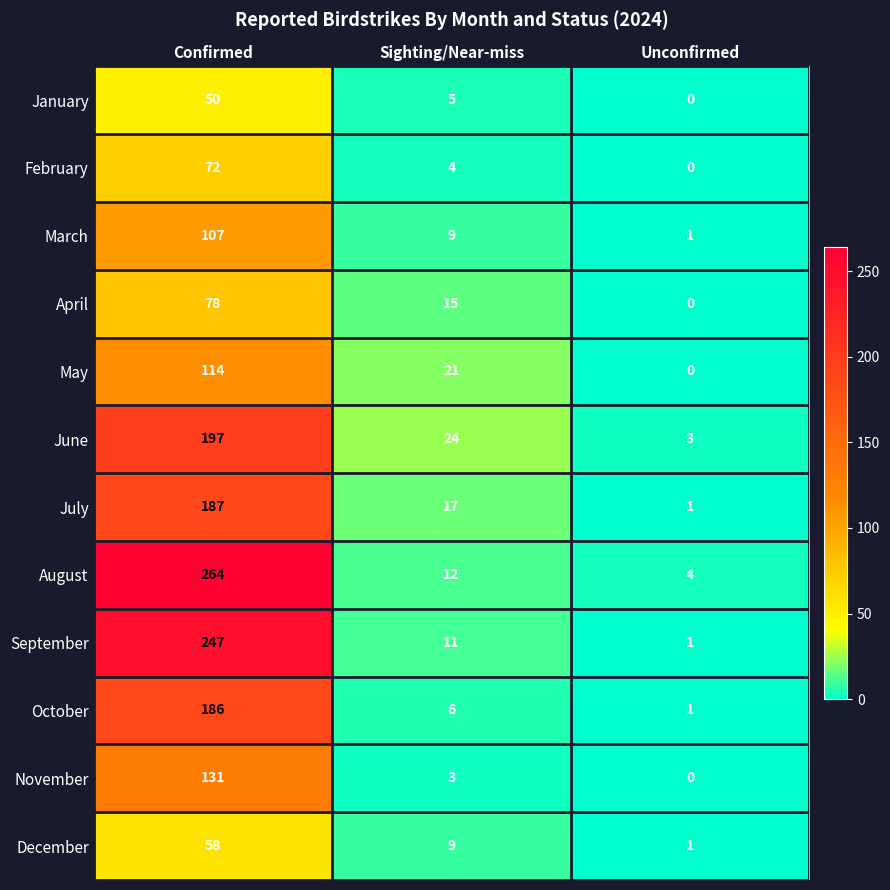

True or false: December has a value of 88 at Confirmed.

False